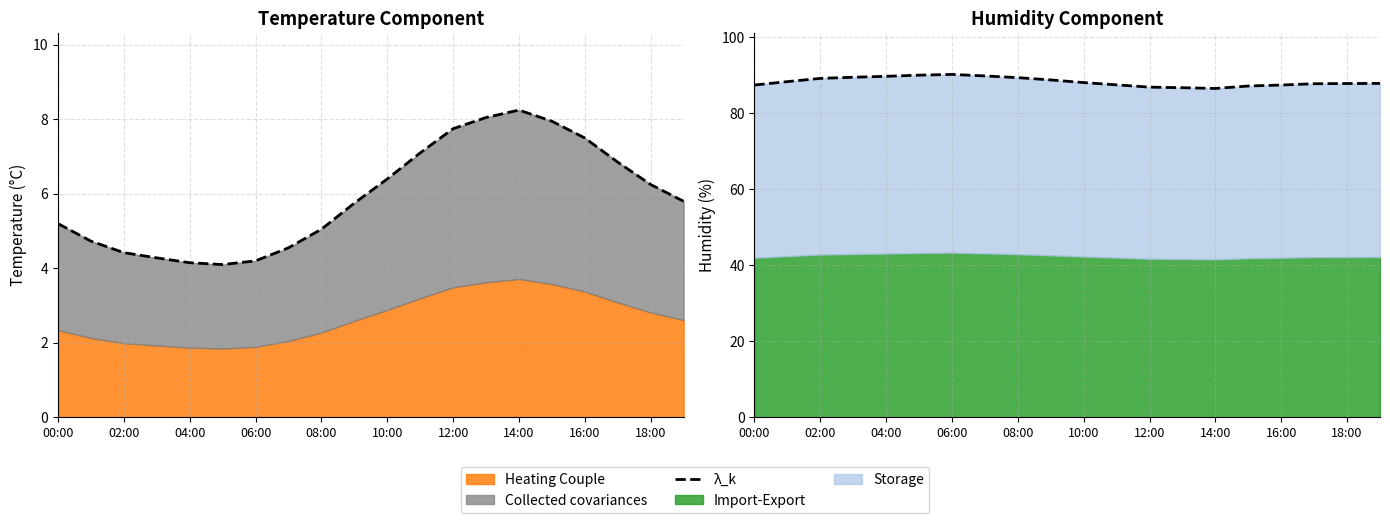

How many data points are above 88?

10